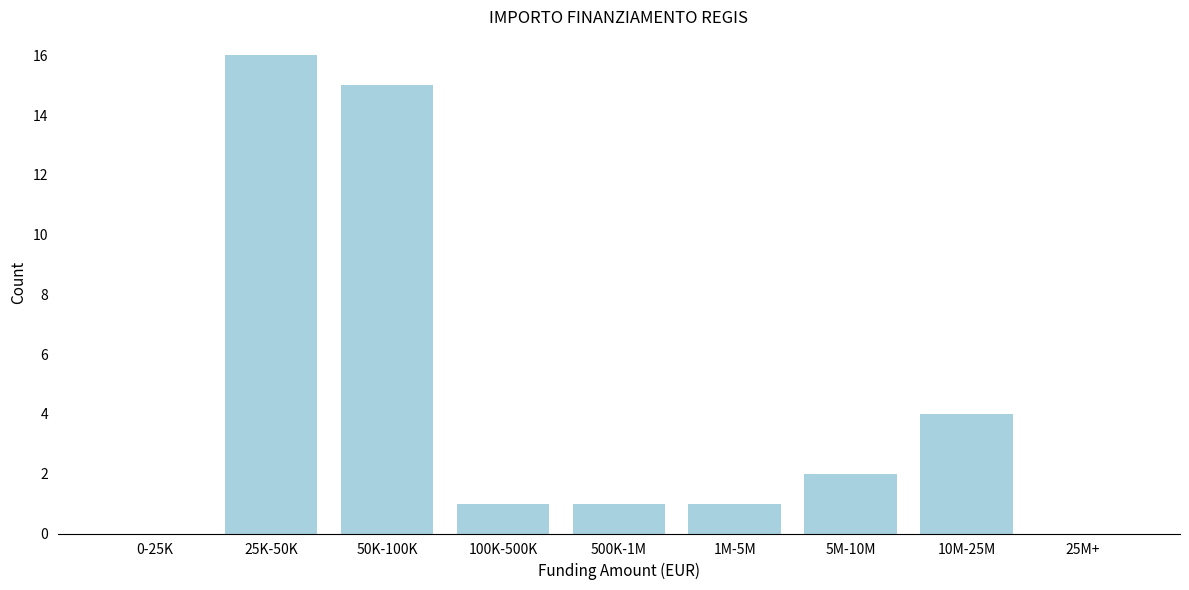

Reading left to right, extract all data points from this chart.

0-25K=0	25K-50K=16	50K-100K=15	100K-500K=1	500K-1M=1	1M-5M=1	5M-10M=2	10M-25M=4	25M+=0